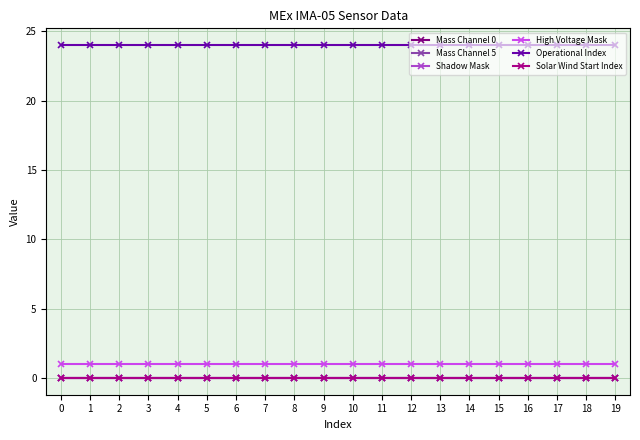

Reading left to right, transcribe all the data shown in this chart.

Mass Channel 0: 0	0	0	0	0	0	0	0	0	0	0	0	0	0	0	0	0	0	0	0
Mass Channel 5: 0	0	0	0	0	0	0	0	0	0	0	0	0	0	0	0	0	0	0	0
Shadow Mask: 0	0	0	0	0	0	0	0	0	0	0	0	0	0	0	0	0	0	0	0
High Voltage Mask: 1	1	1	1	1	1	1	1	1	1	1	1	1	1	1	1	1	1	1	1
Operational Index: 24	24	24	24	24	24	24	24	24	24	24	24	24	24	24	24	24	24	24	24
Solar Wind Start Index: 0	0	0	0	0	0	0	0	0	0	0	0	0	0	0	0	0	0	0	0